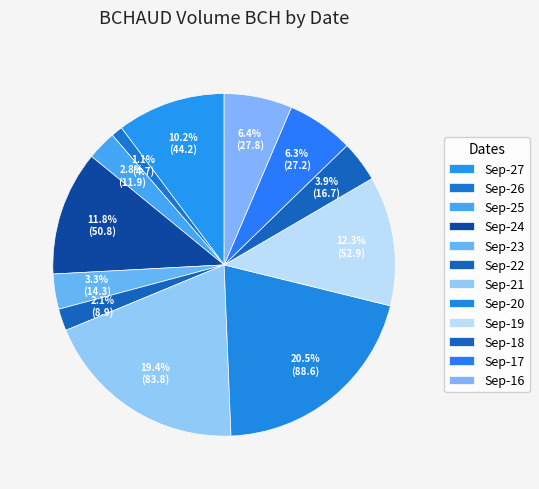

Count the number of slices in the pie.

12